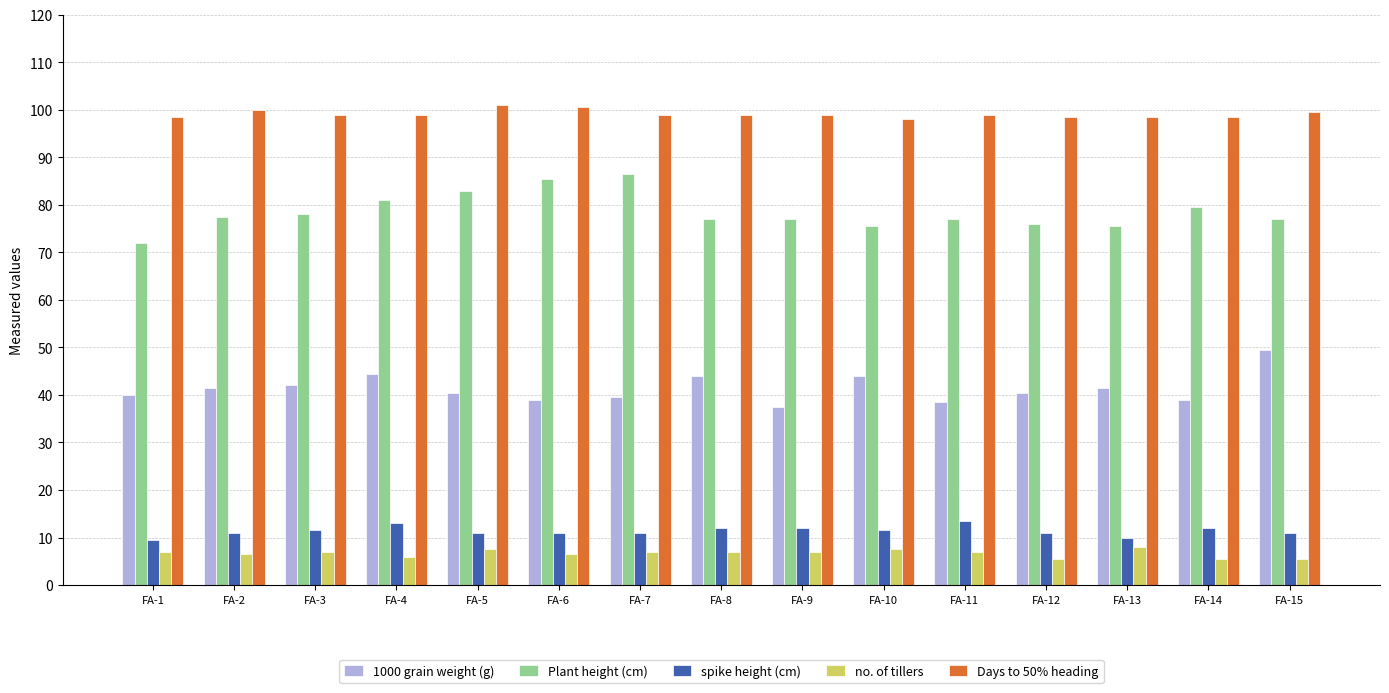

What are all the series names shown in the legend?

1000 grain weight (g), Plant height (cm), spike height (cm), no. of tillers, Days to 50% heading